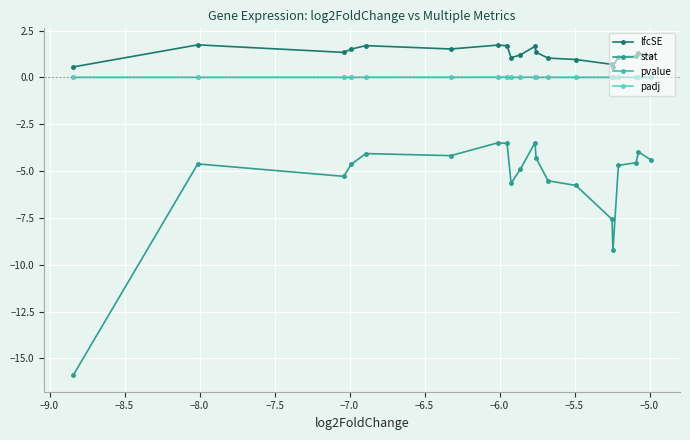

Which series has the largest total across all categories?

lfcSE